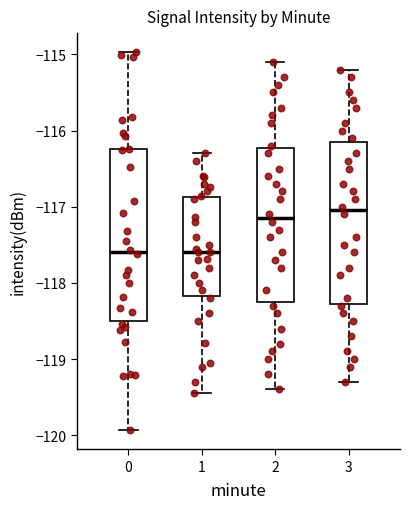

Comparing the boxes themselves (not the whiskers), which one is the tallest?

0